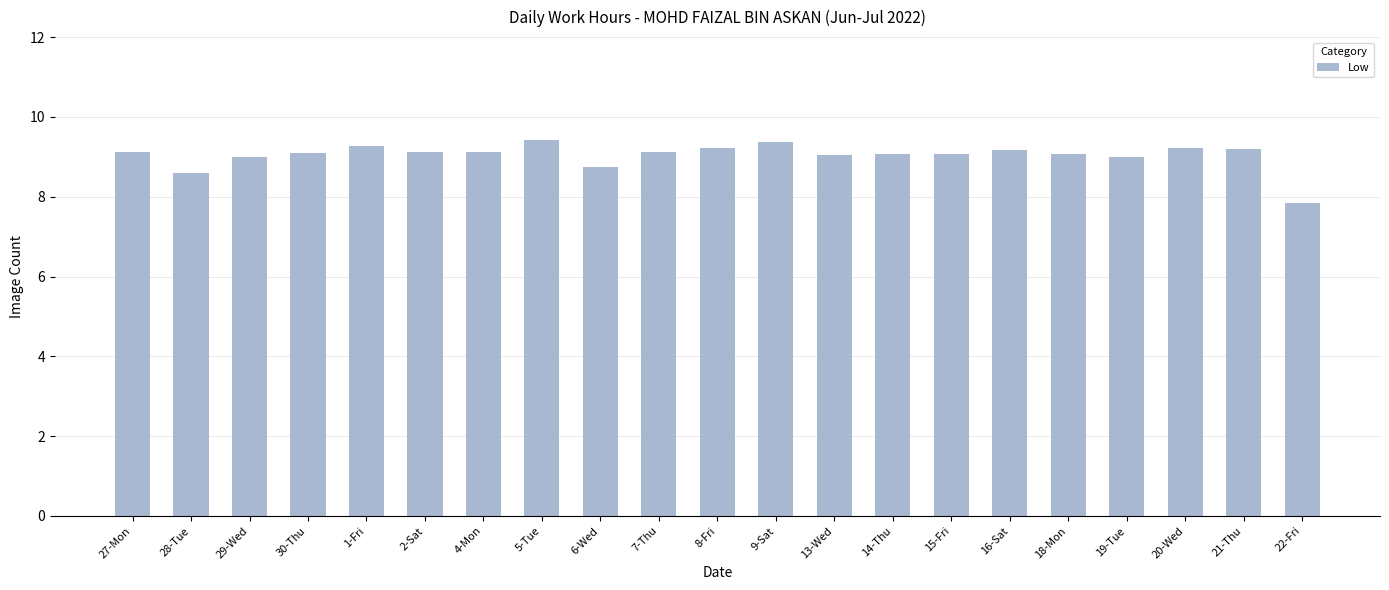

Which label corresponds to the smallest value in the chart?

22-Fri